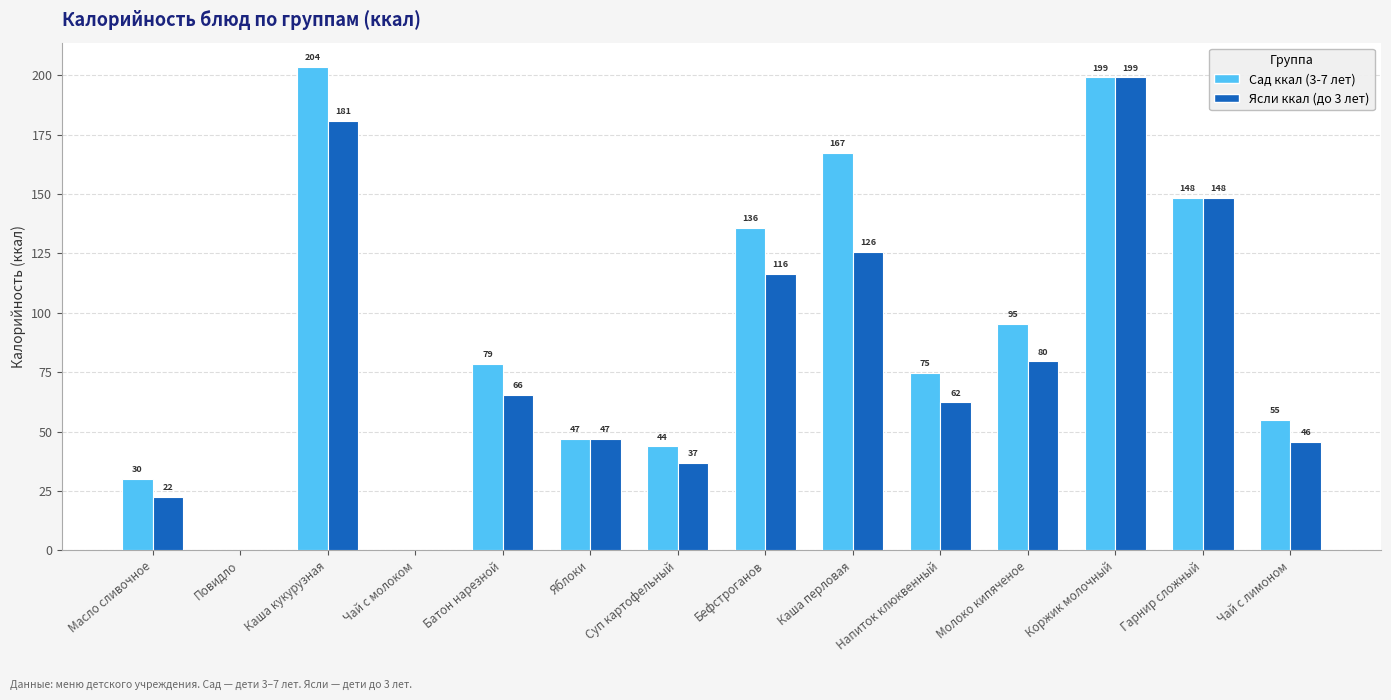

Read the Сад ккал (3-7 лет) value at Каша перловая.

167.4